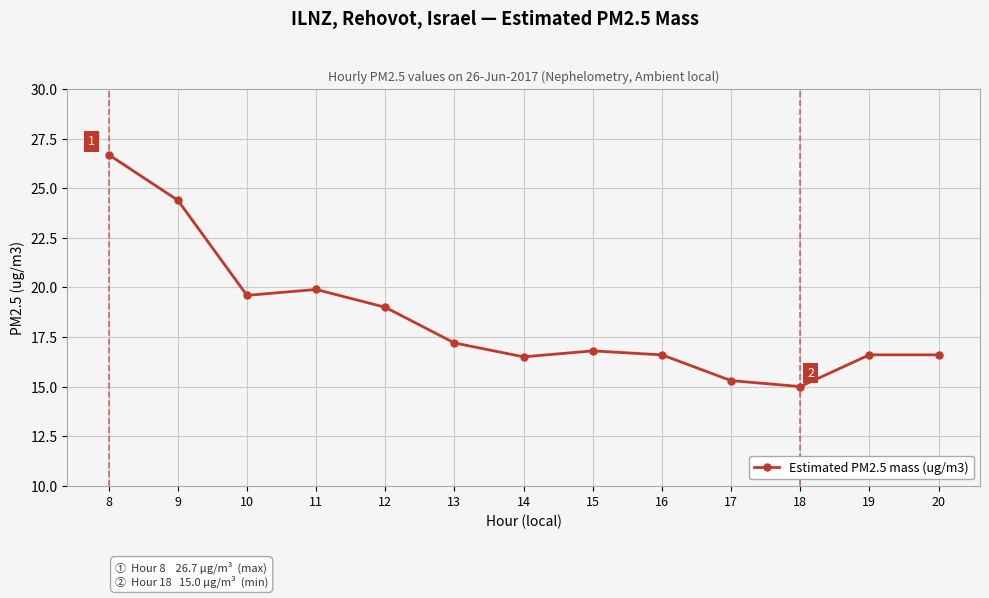

What is the change in value from 9 to 17?

-9.1